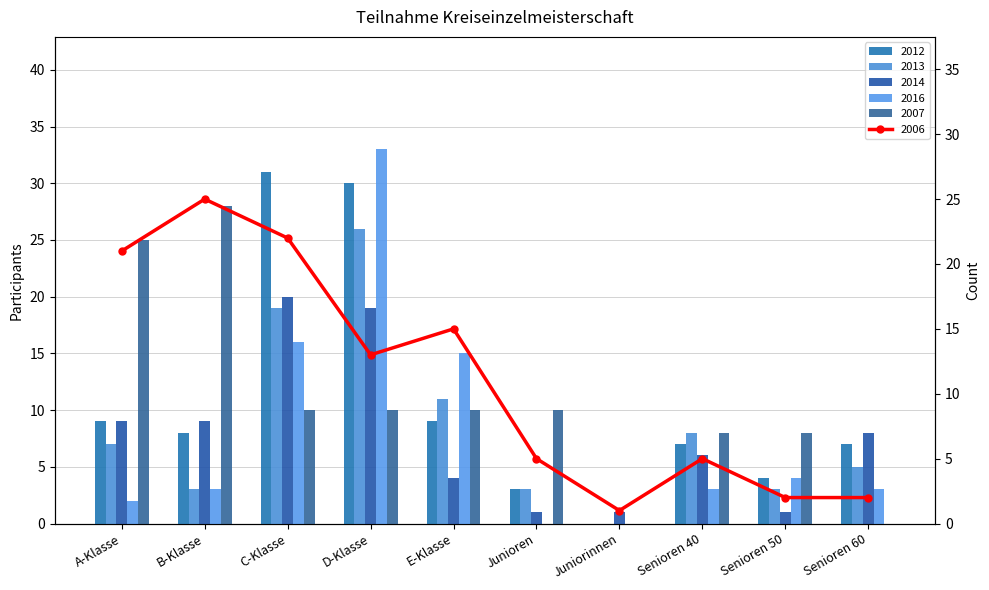

Rank the series at Juniorinnen from highest to lowest value.

2014, 2006, 2012, 2013, 2016, 2007